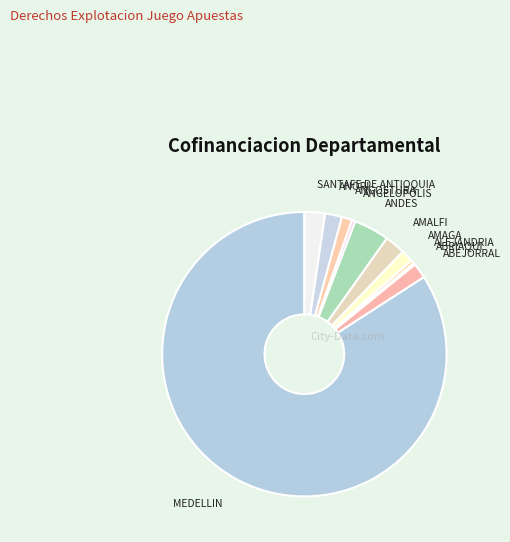

To the nearest percent, what is the difference between the largest and smallest slice percentages?

84%